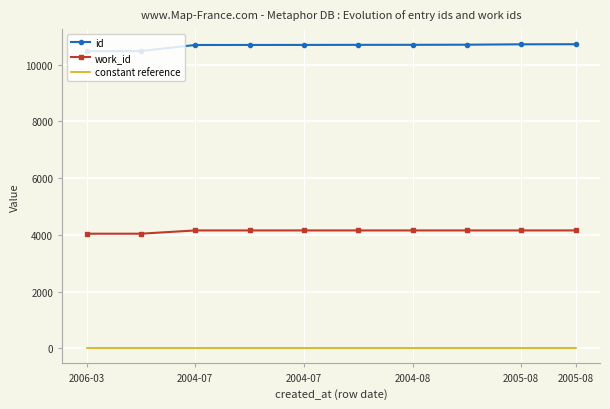

True or false: id and constant reference cross at least once.

False